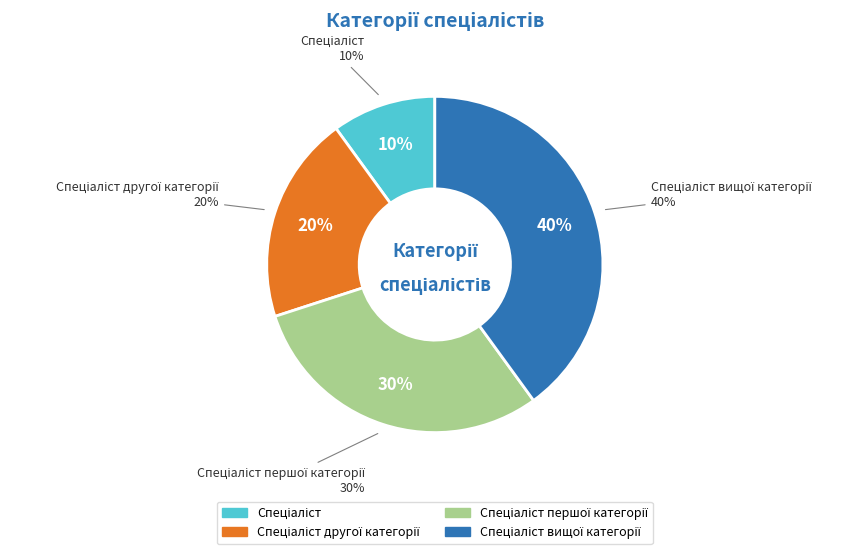

True or false: Спеціаліст першої категорії accounts for 42% of the total.

False